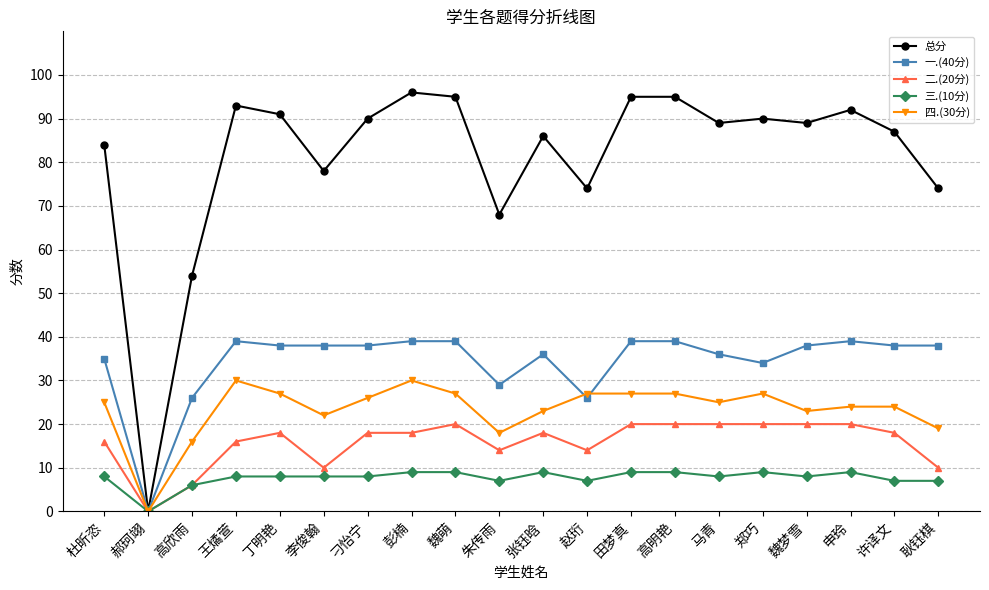

Reading left to right, extract all data points from this chart.

总分: 84	0	54	93	91	78	90	96	95	68	86	74	95	95	89	90	89	92	87	74
一.(40分): 35	0	26	39	38	38	38	39	39	29	36	26	39	39	36	34	38	39	38	38
二.(20分): 16	0	6	16	18	10	18	18	20	14	18	14	20	20	20	20	20	20	18	10
三.(10分): 8	0	6	8	8	8	8	9	9	7	9	7	9	9	8	9	8	9	7	7
四.(30分): 25	0	16	30	27	22	26	30	27	18	23	27	27	27	25	27	23	24	24	19